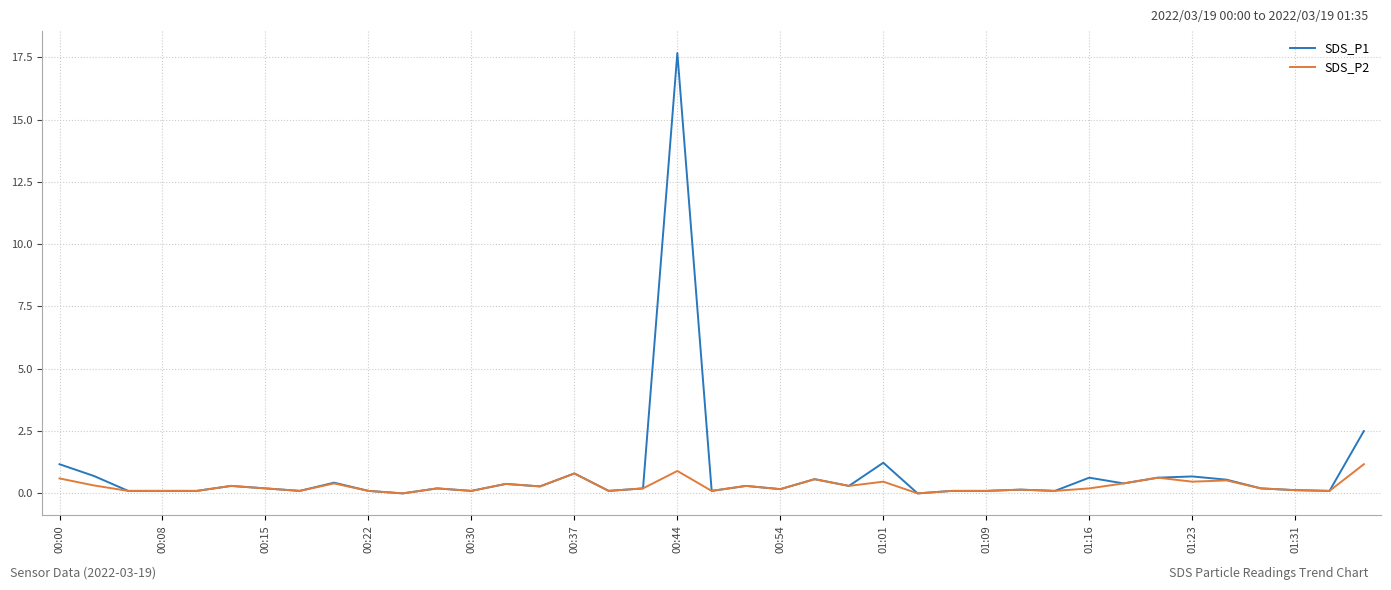

List the series in order of their peak value, highest first.

SDS_P1, SDS_P2